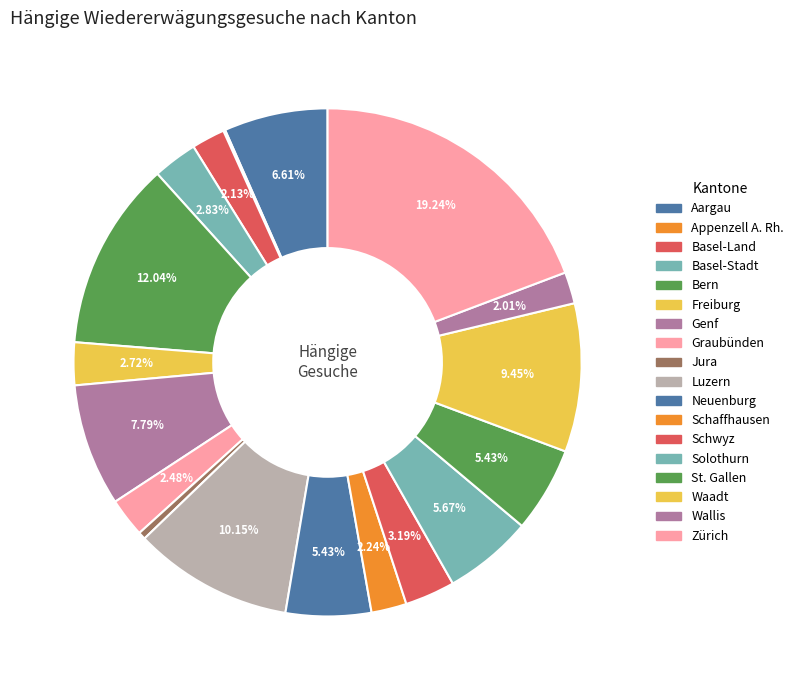

To the nearest percent, what portion does St. Gallen represent?

5%